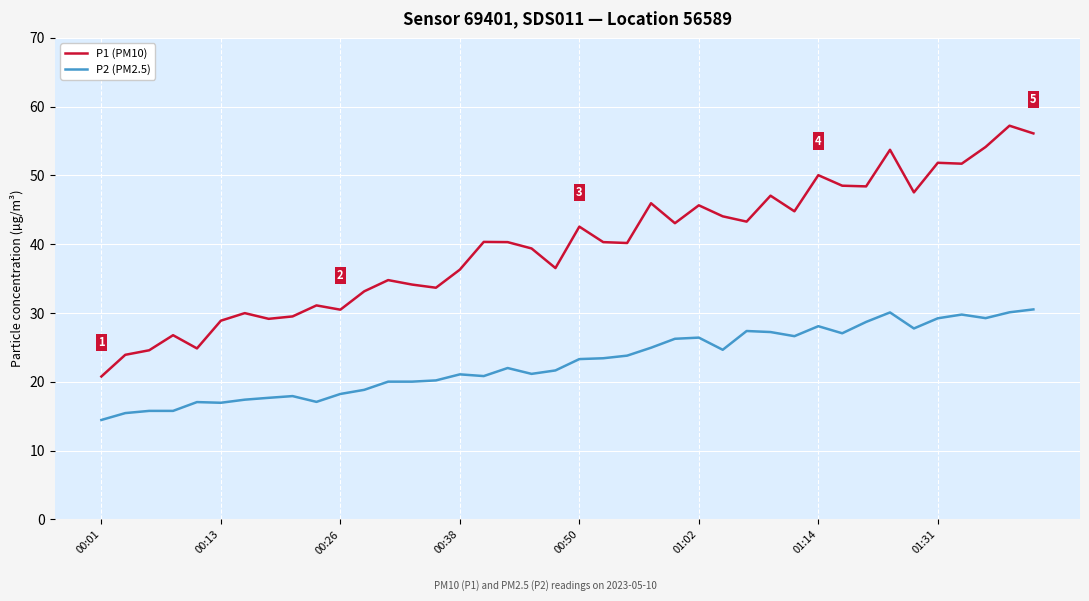

Rank the series by their average value, from lowest to highest.

P2 (PM2.5), P1 (PM10)